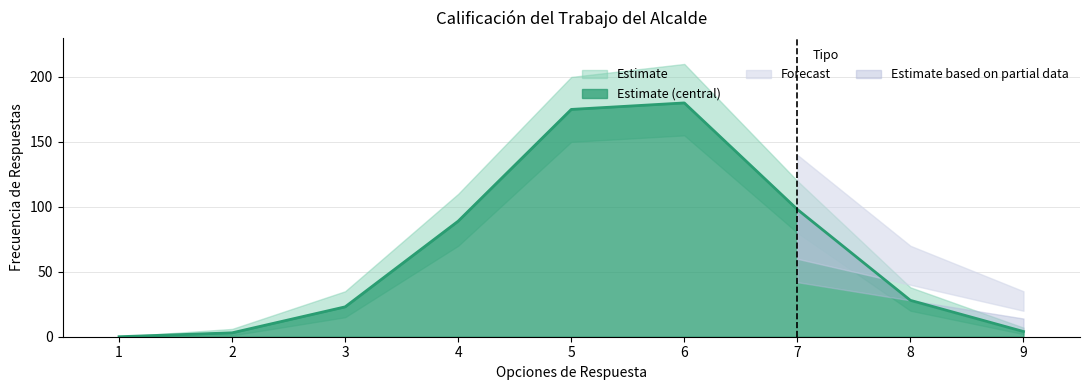

At which category is the sum across all series the highest?

6